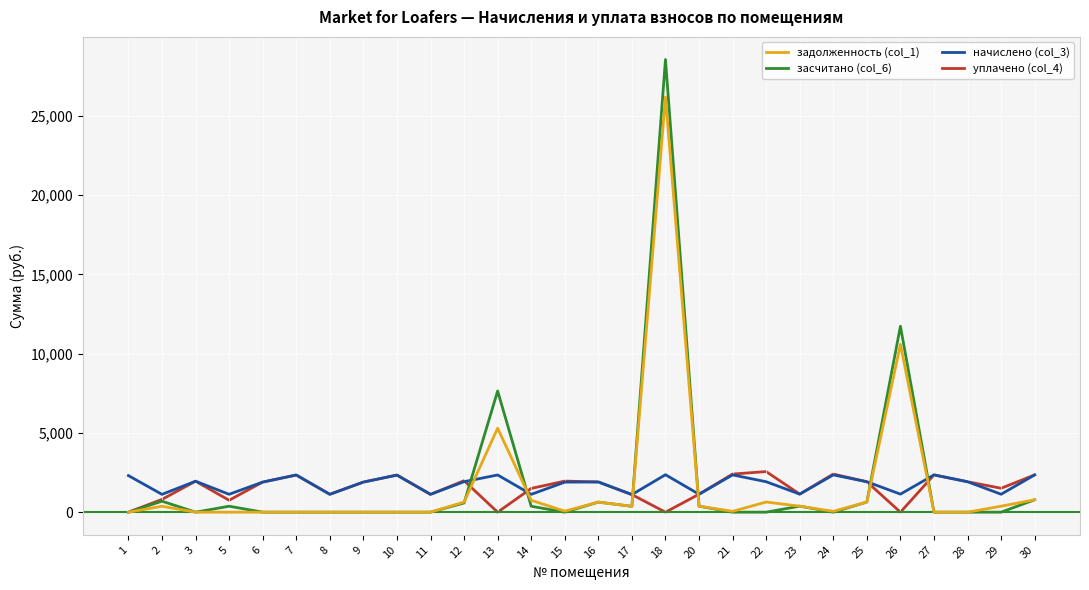

What is the total value across all series at 15?

3921.3